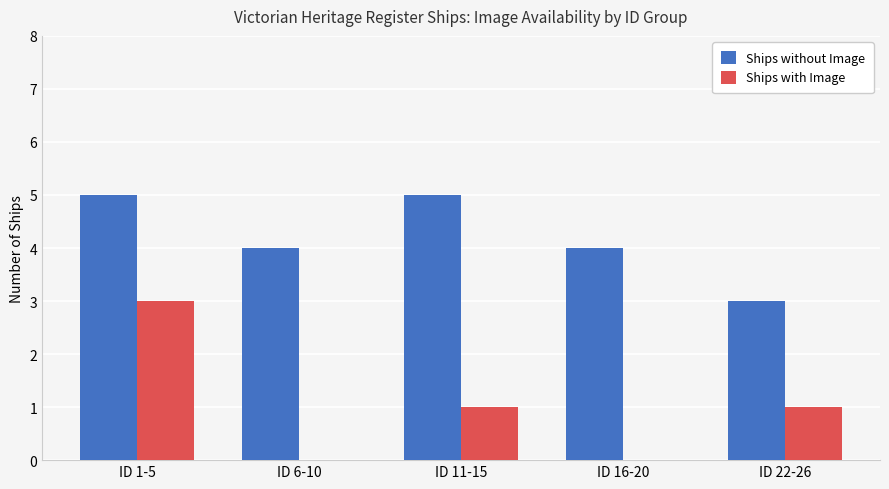

How many Ships without Image values are between 4 and 5?

4